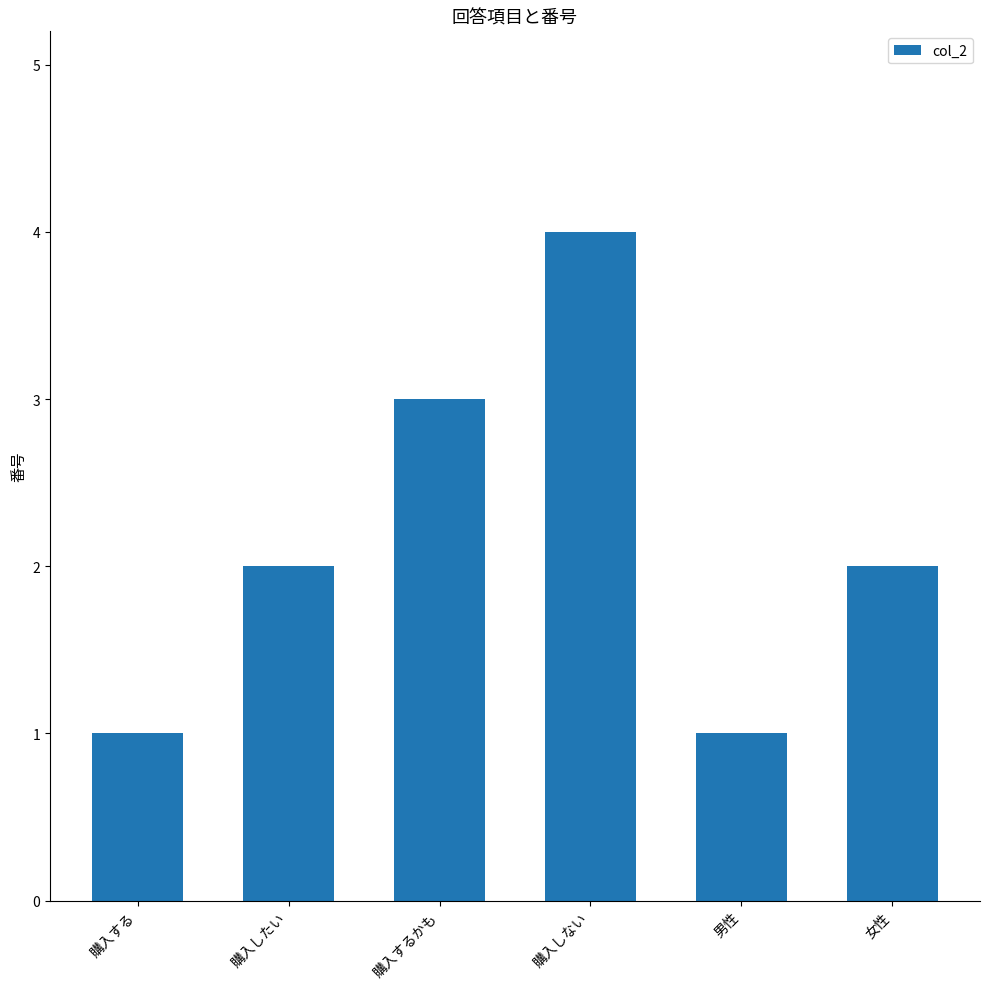

What is the difference between the maximum and second lowest values?

3